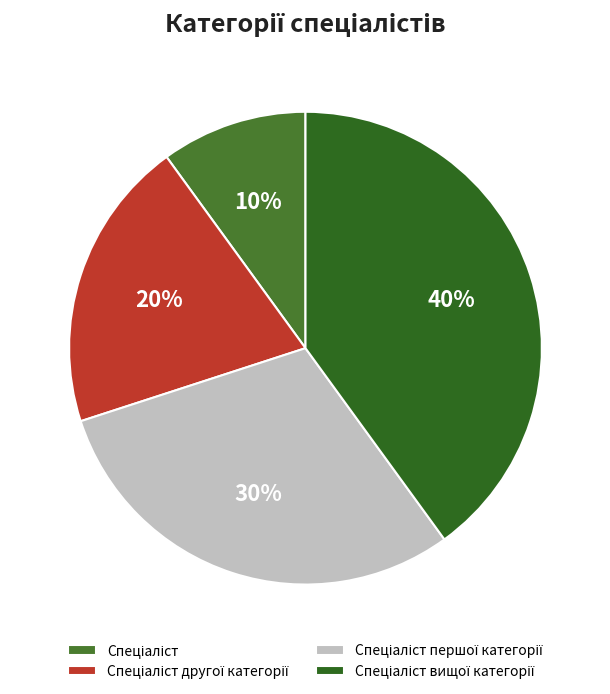

The Спеціаліст вищої категорії slice represents 40% of the pie. True or false?

True